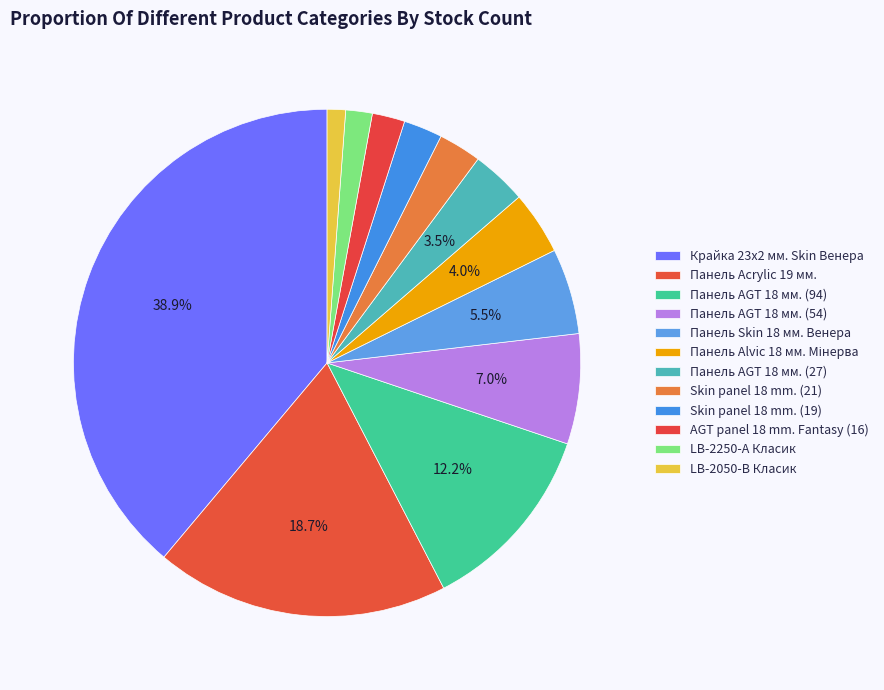

What percentage is the LB-2050-В Класик slice, to the nearest percent?

1%